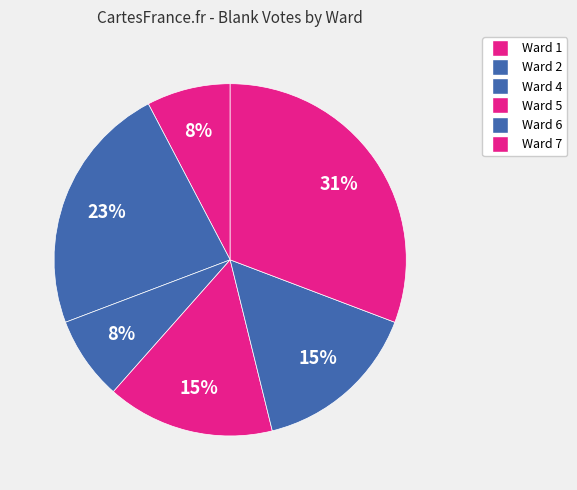

Count the number of slices in the pie.

6